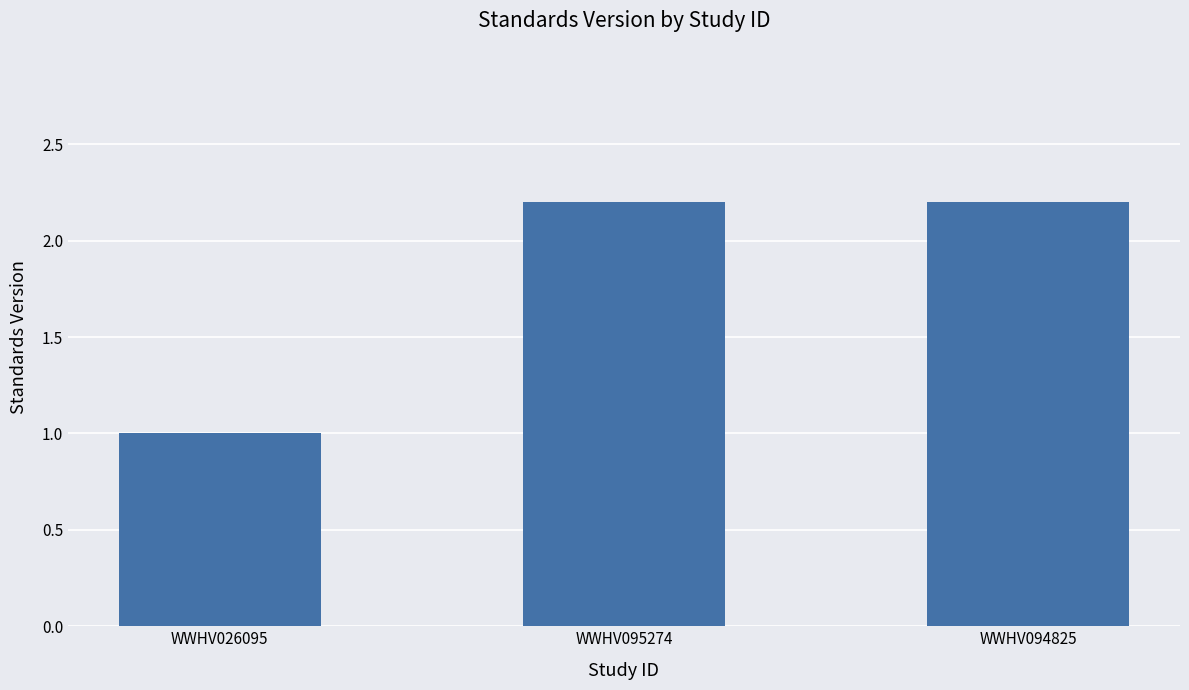

What is the change in value from WWHV026095 to WWHV094825?

+1.2